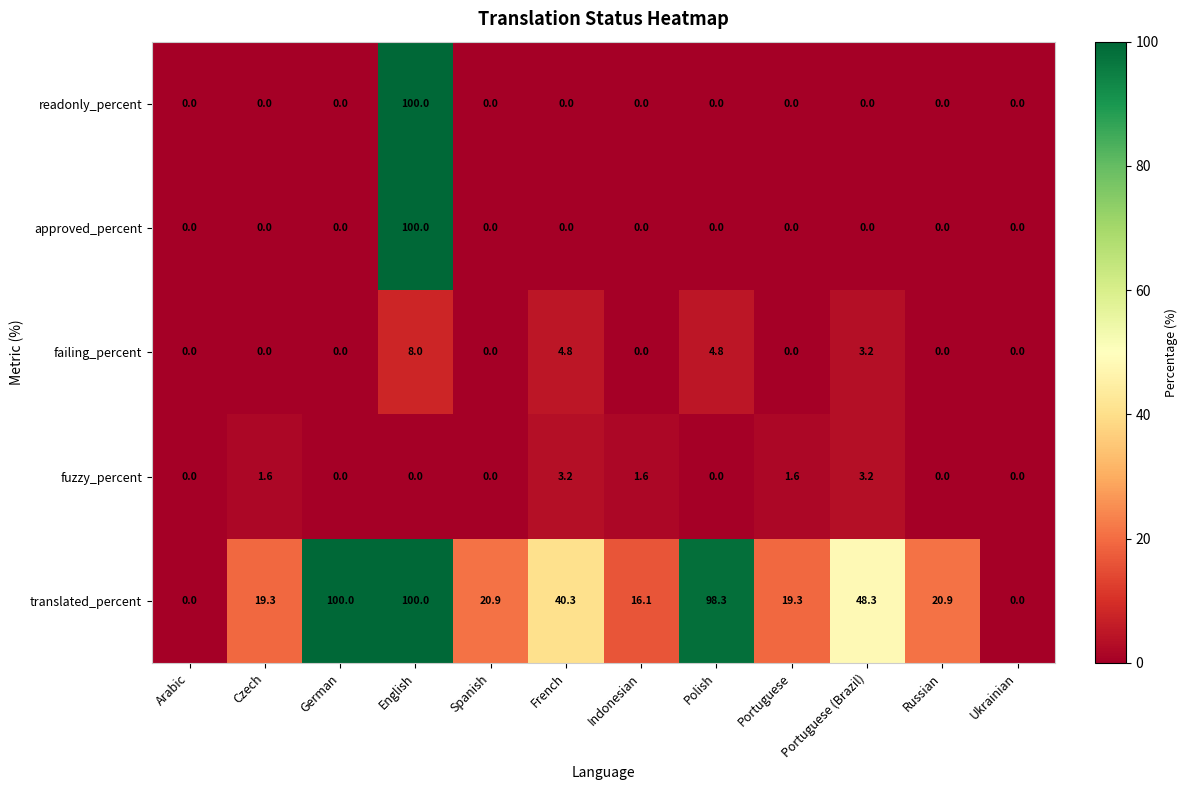

At which category is the sum across all series the highest?

English